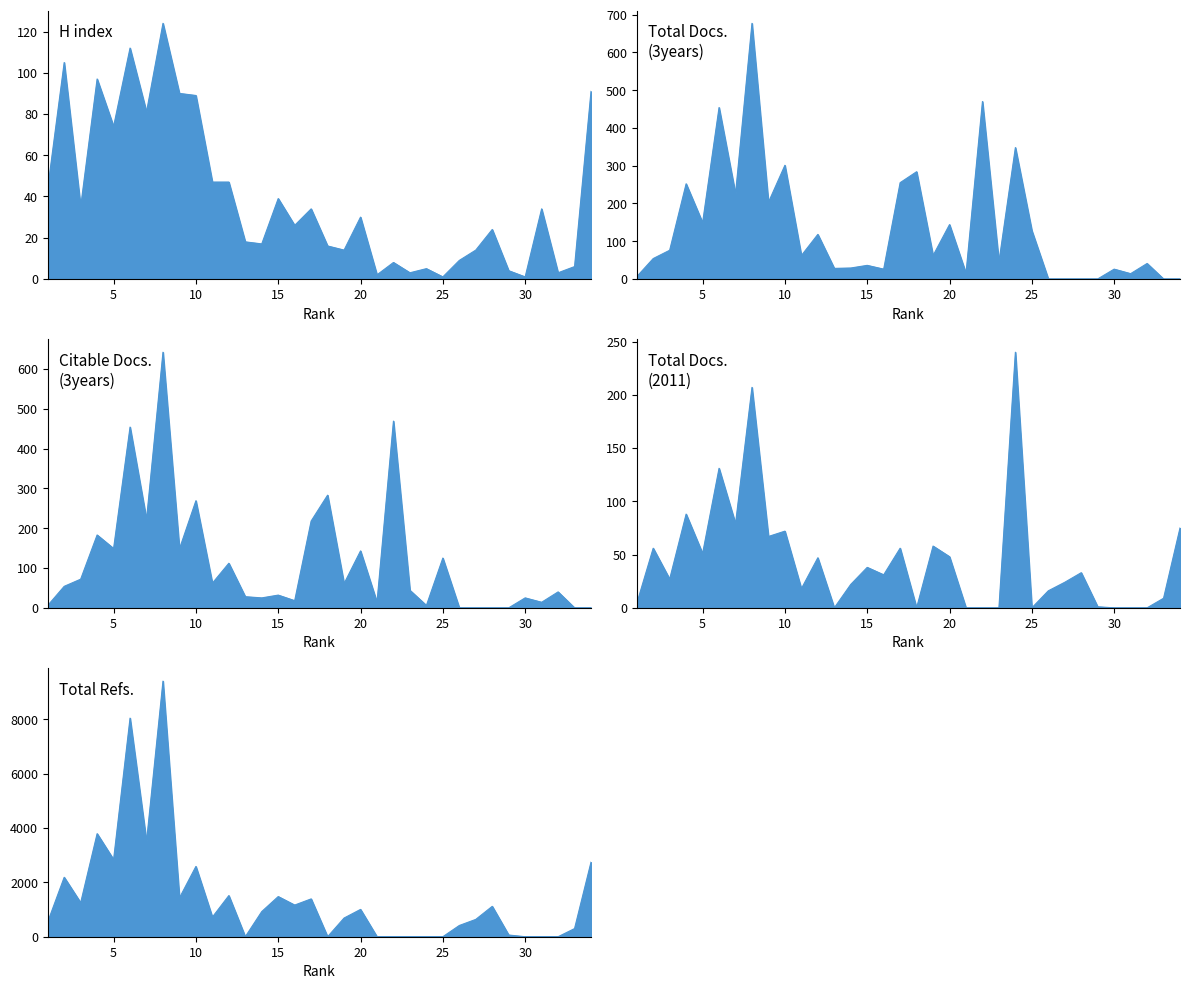

Where is Total Docs. (3years) nearest to the value 338?

24